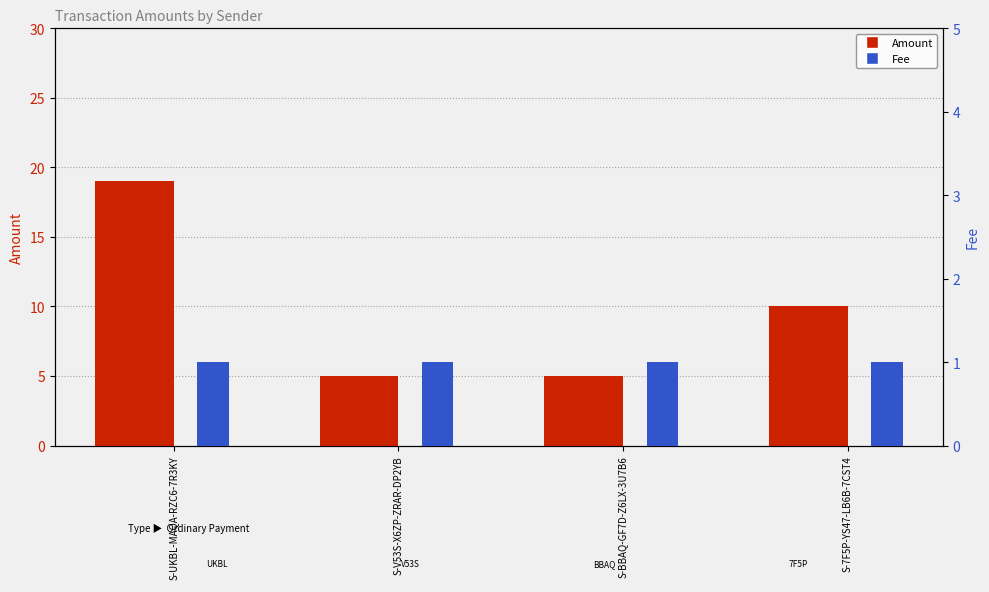

How many bars are there in total?

8